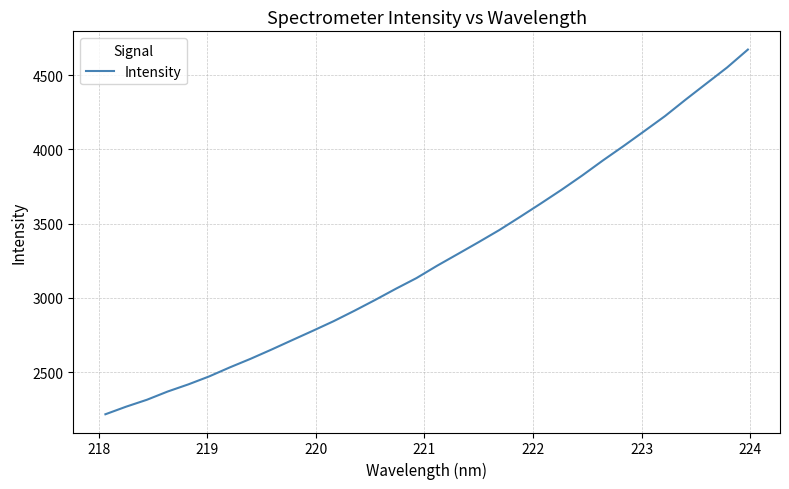

What is the greatest value displayed?

4672.9